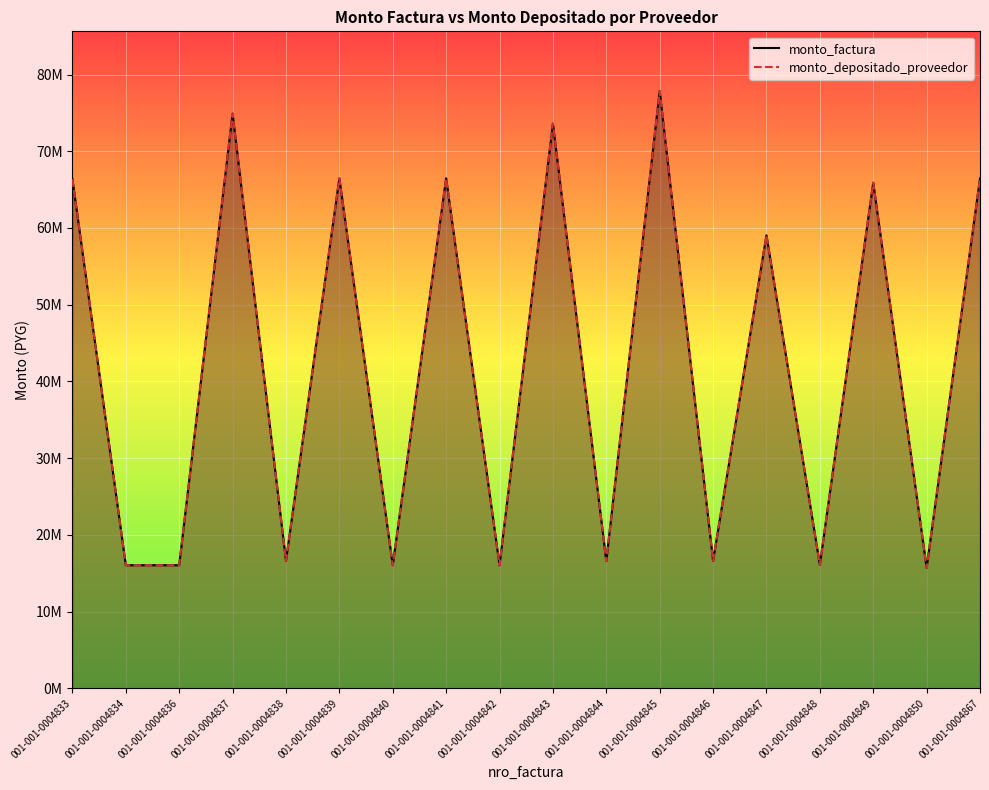

The value of monto_depositado_proveedor at 001-001-0004840 is 28511539. True or false?

False